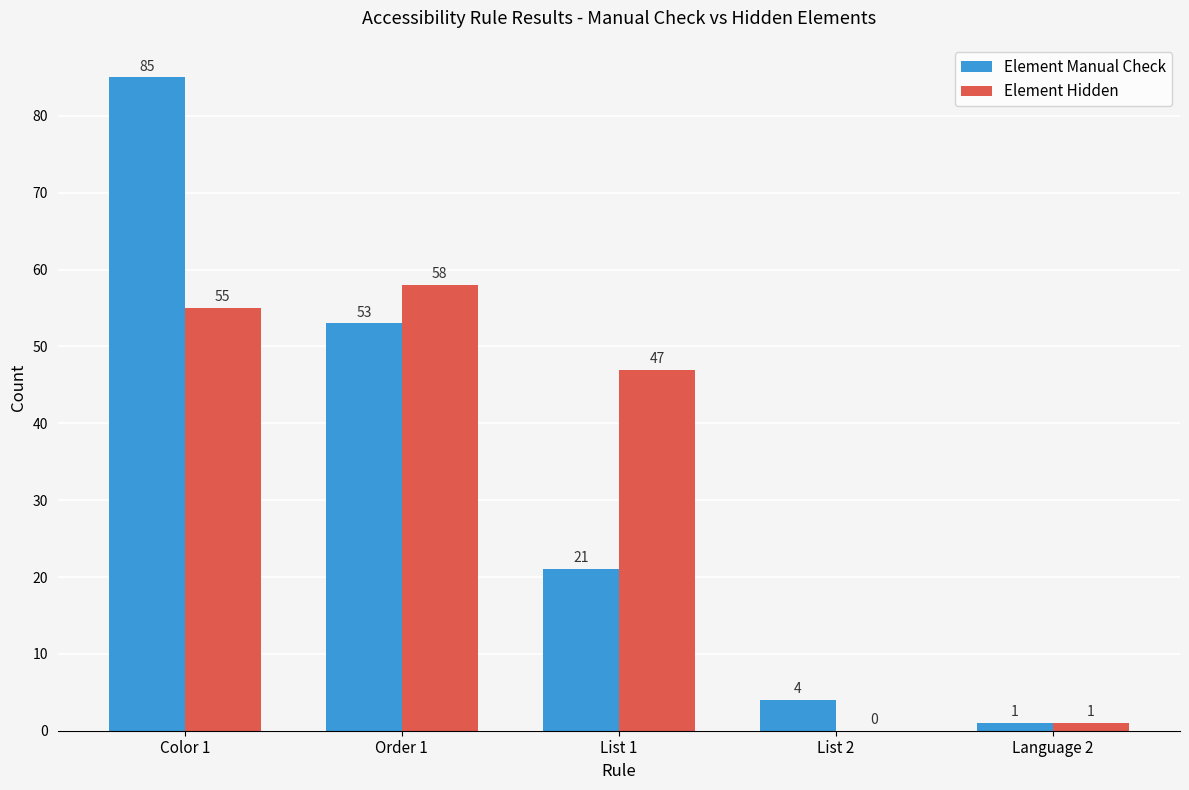

Reading left to right, extract all data points from this chart.

Element Manual Check: 85	53	21	4	1
Element Hidden: 55	58	47	0	1